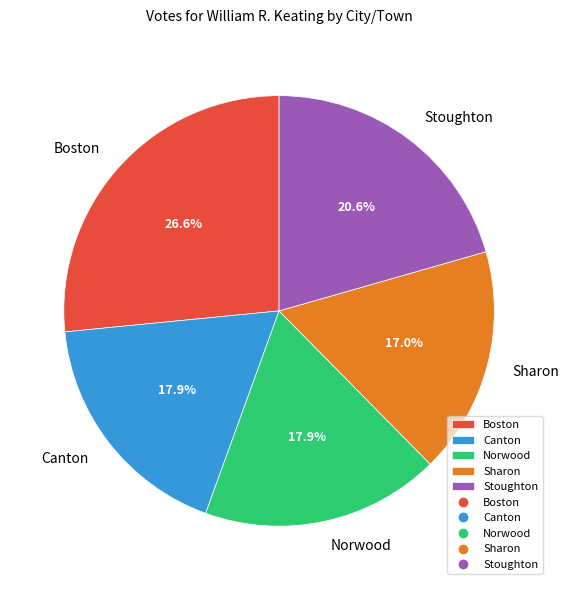

What percentage do Canton and Boston together represent?

44.5%